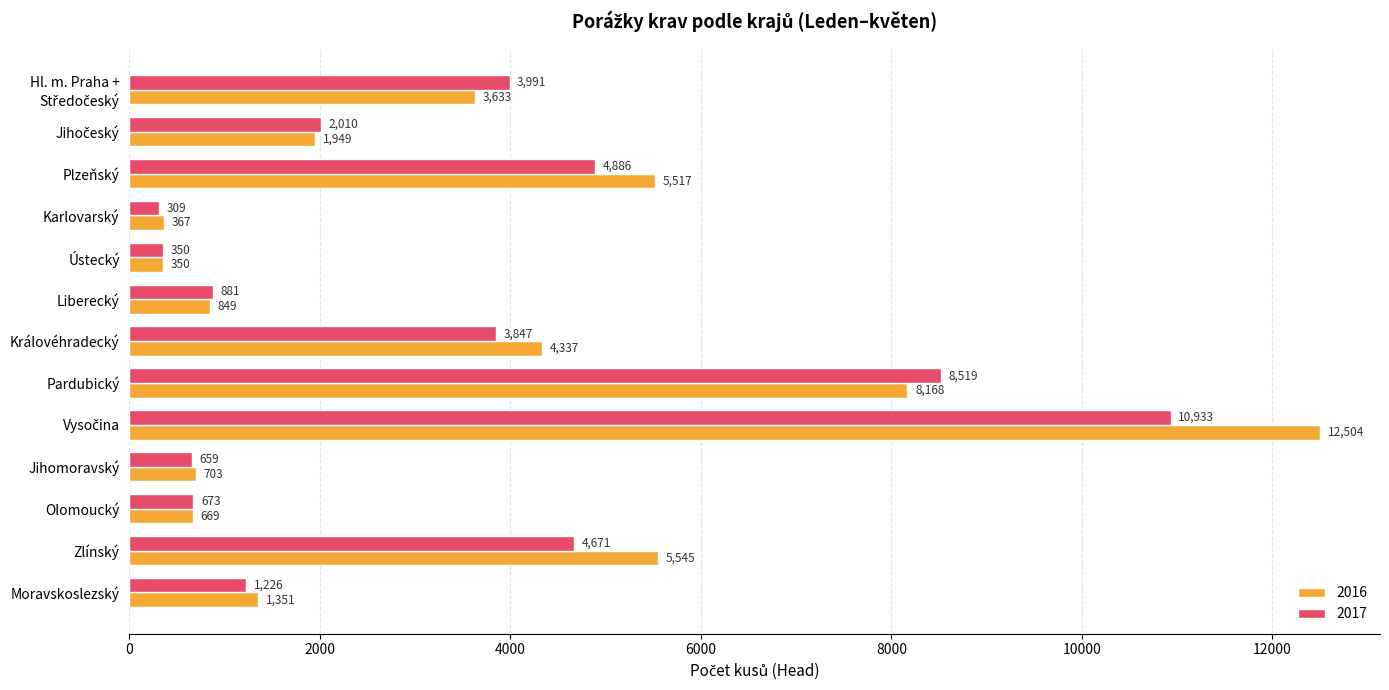

At which category does the chart reach its minimum across all series?

Karlovarský